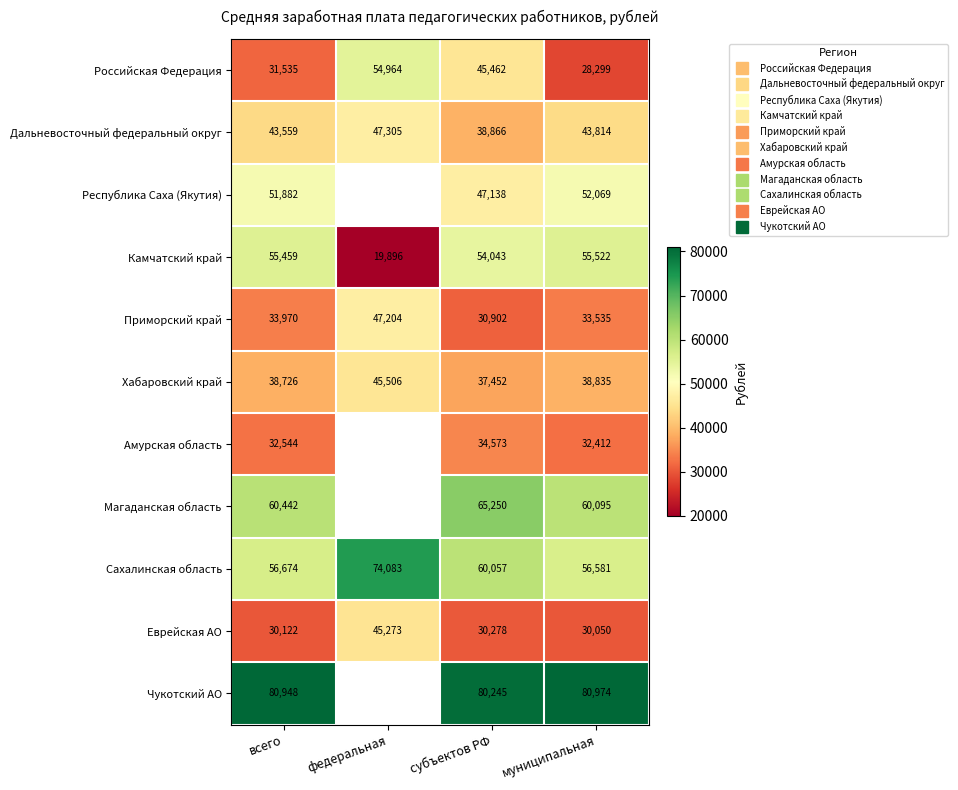

The value of Камчатский край at субъектов РФ is 19424.0. True or false?

False